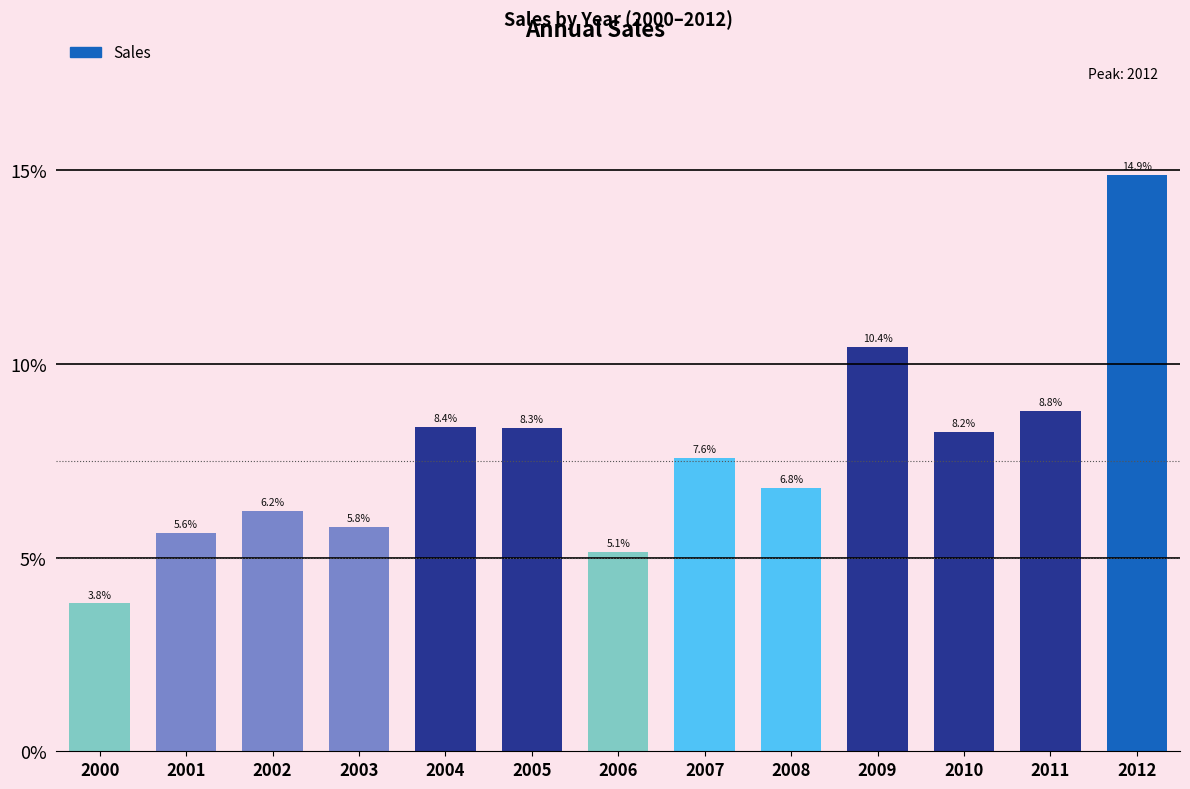

Are the bars horizontal?

No